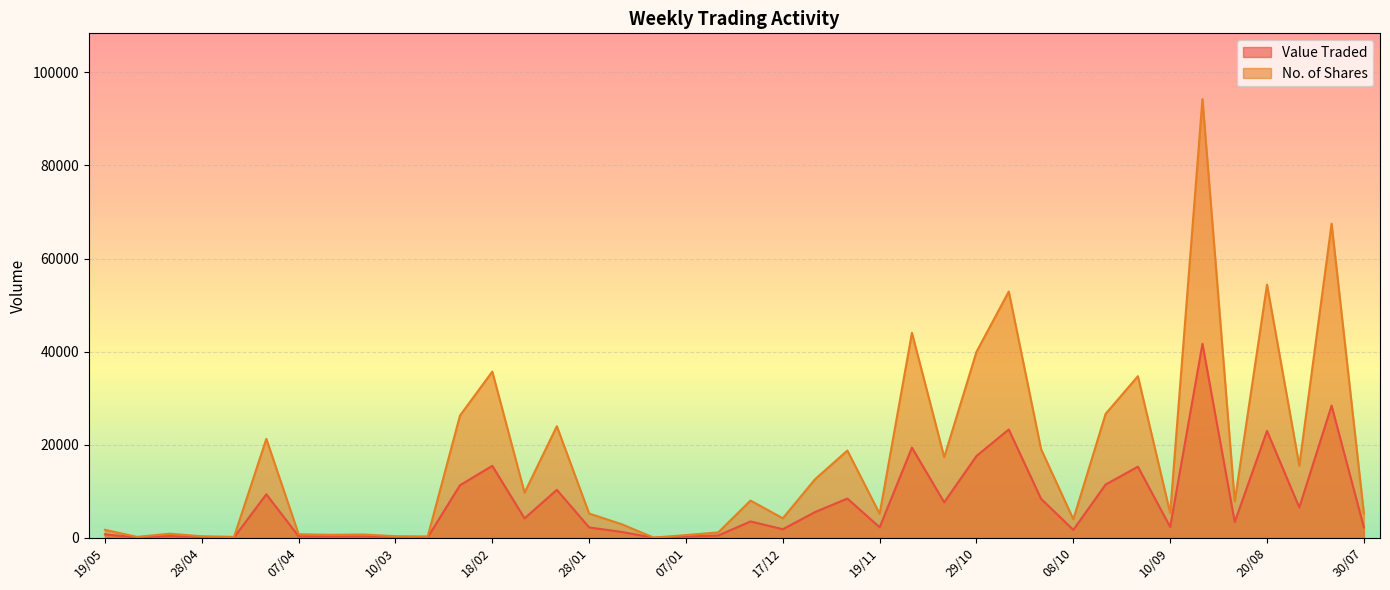

How many lines are shown in the chart?

2